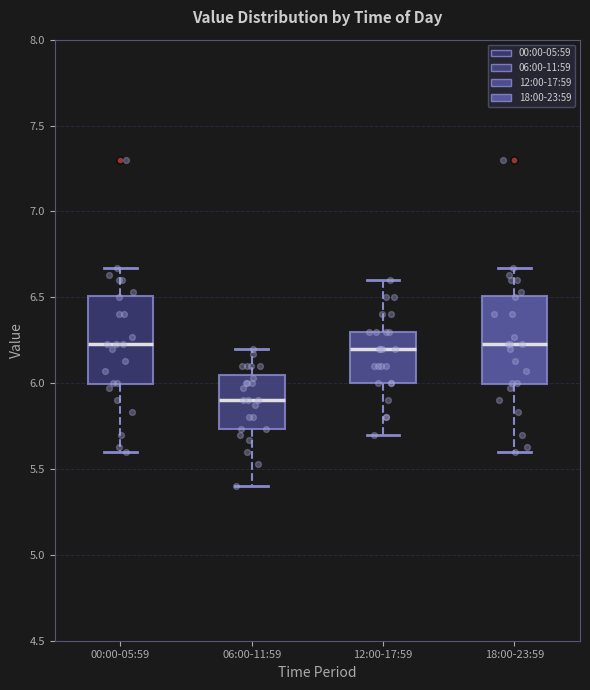

Reading left to right, transcribe this box plot: for each box, give where its median line is, the range the box spans, and where its two whiskers end, as read against the y-axis. The values are not printed on the chart, so give them approximately, as read against the axis.

00:00-05:59: median 6.25, box 6.00 to 6.50, whiskers 5.60 to 6.65
06:00-11:59: median 5.90, box 5.75 to 6.05, whiskers 5.40 to 6.20
12:00-17:59: median 6.20, box 6.00 to 6.30, whiskers 5.70 to 6.60
18:00-23:59: median 6.25, box 6.00 to 6.50, whiskers 5.60 to 6.65